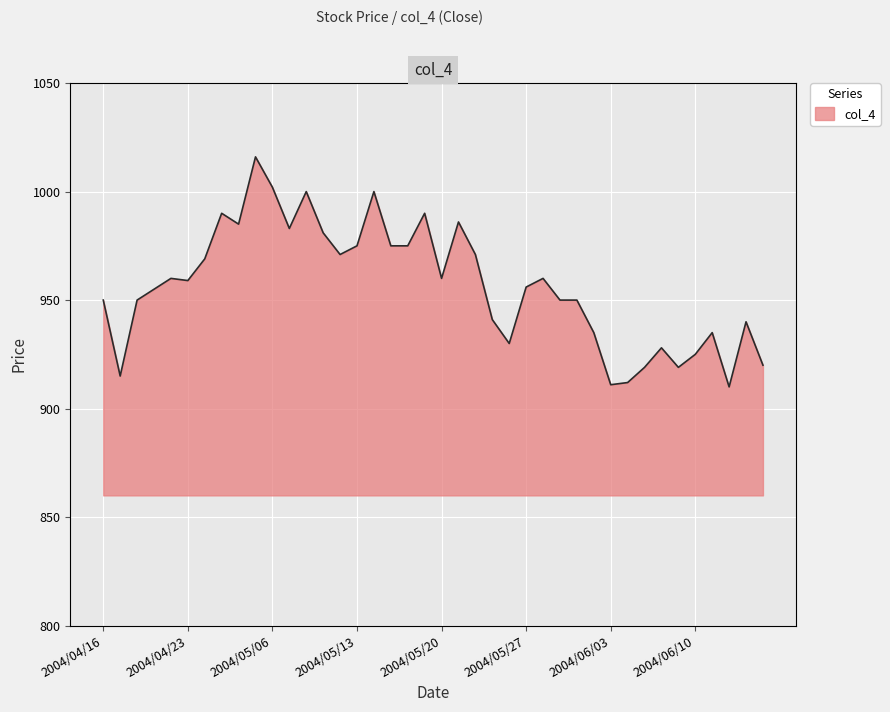

What is the minimum value shown in the chart?

910